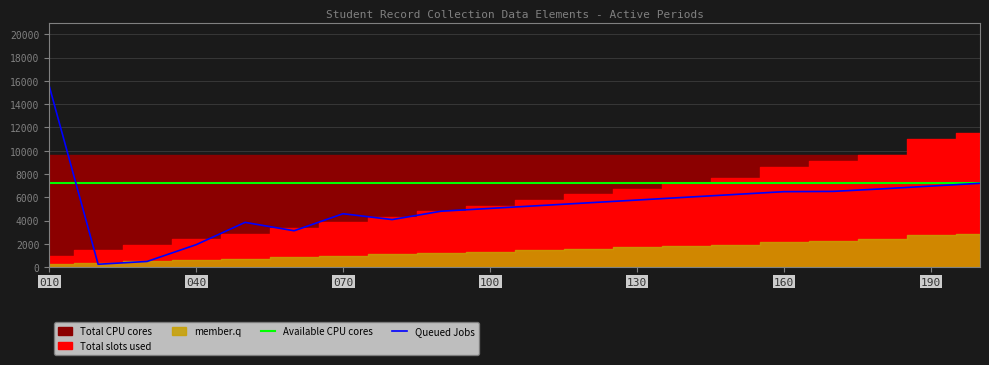

True or false: Available CPU cores has more than 2 interior local peaks.

False